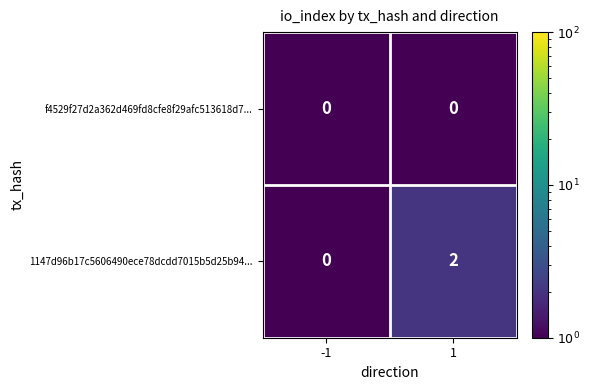

Reading left to right, list all the values displayed in this chart.

f4529f27d2a362d469fd8cfe8f29afc513618d7...: -1=0	1=0
1147d96b17c5606490ece78dcdd7015b5d25b94...: -1=0	1=2